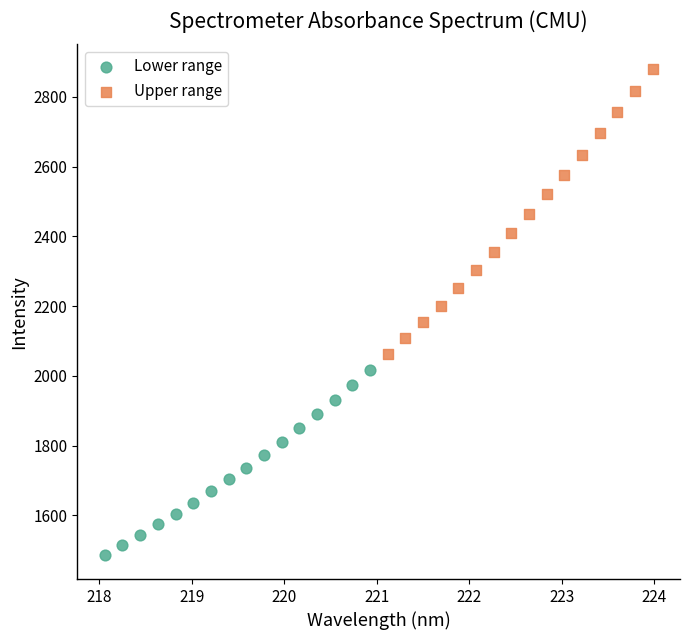

What are all the series names shown in the legend?

Lower range, Upper range